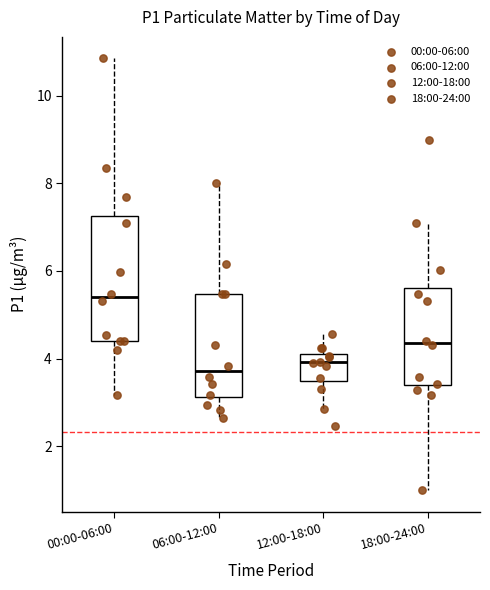

Reading left to right, transcribe this box plot: for each box, give where its median line is, the range the box spans, and where its two whiskers end, as read against the y-axis. The values are not printed on the chart, so give them approximately, as read against the axis.

00:00-06:00: median 5.4, box 4.4 to 7.2, whiskers 3.2 to 10.8
06:00-12:00: median 3.8, box 3.2 to 5.4, whiskers 2.6 to 8.0
12:00-18:00: median 4.0, box 3.4 to 4.2, whiskers 2.8 to 4.6
18:00-24:00: median 4.4, box 3.4 to 5.6, whiskers 1.0 to 7.2